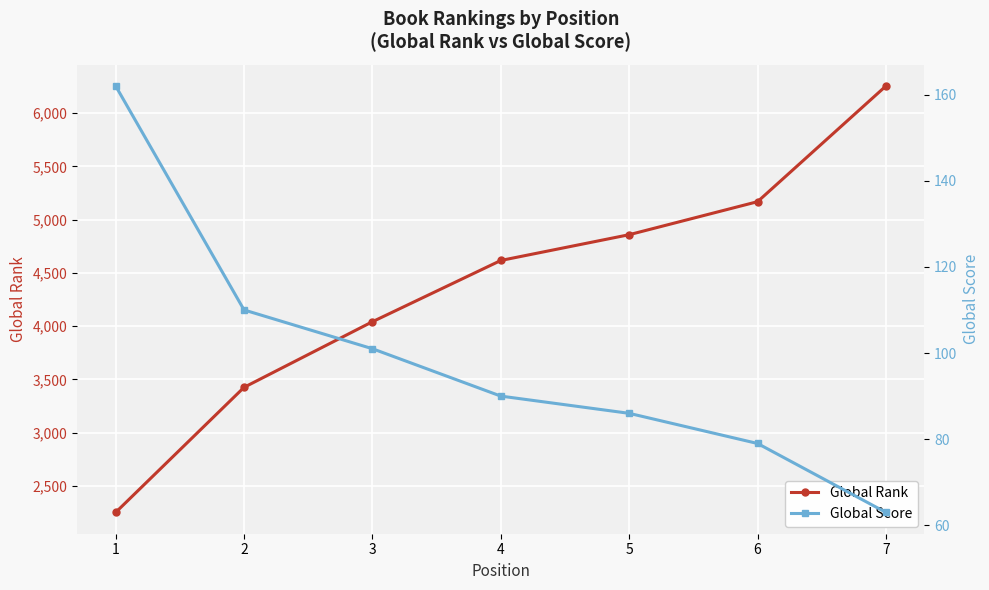

Is it true that Global Score equals 63 at 7?

True